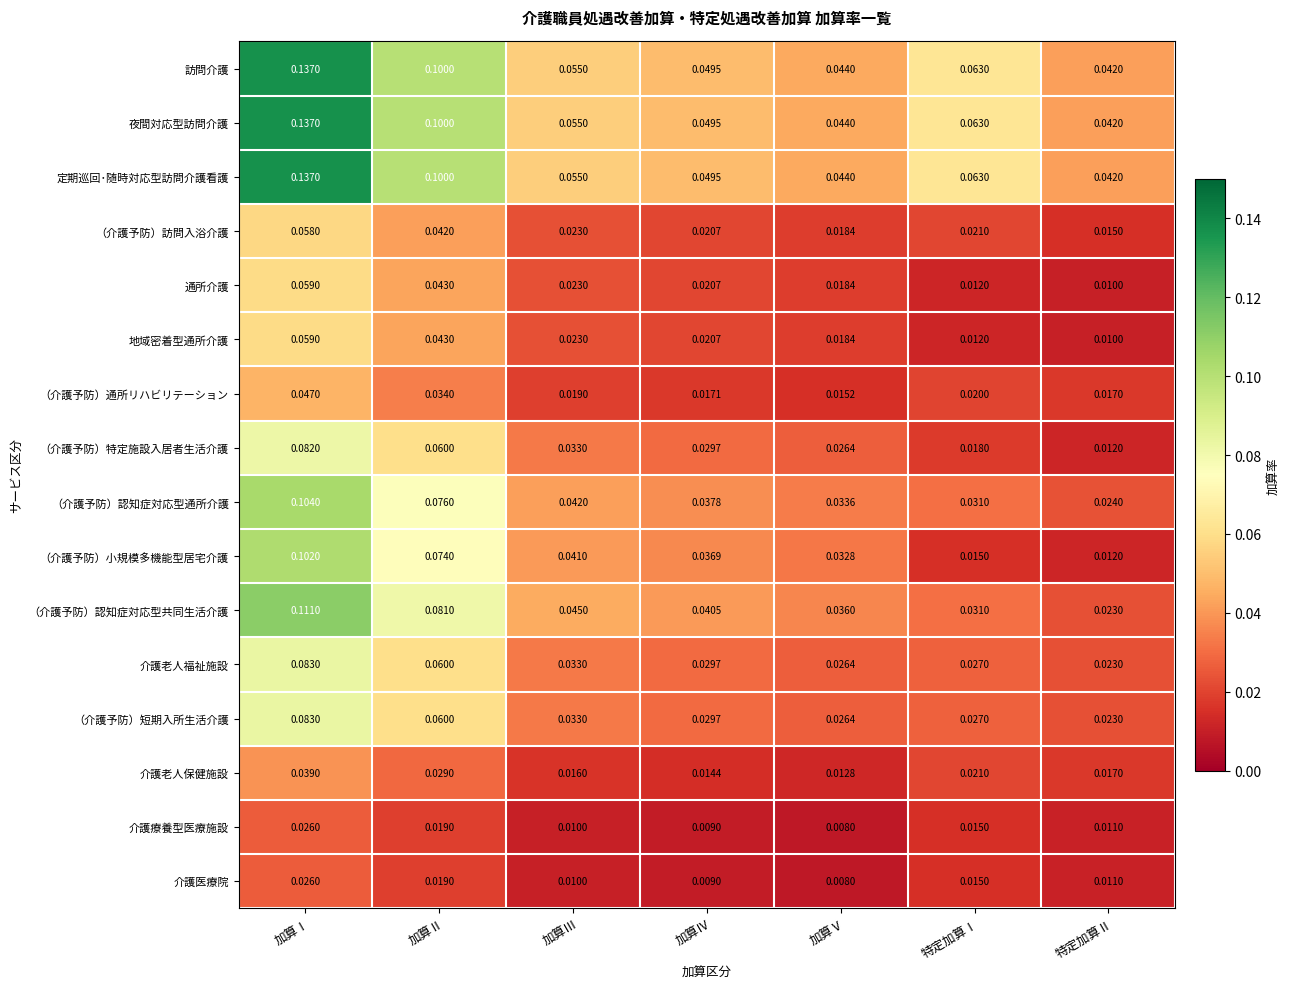

At which label is （介護予防）通所リハビリテーション closest to 0?

加算Ⅴ